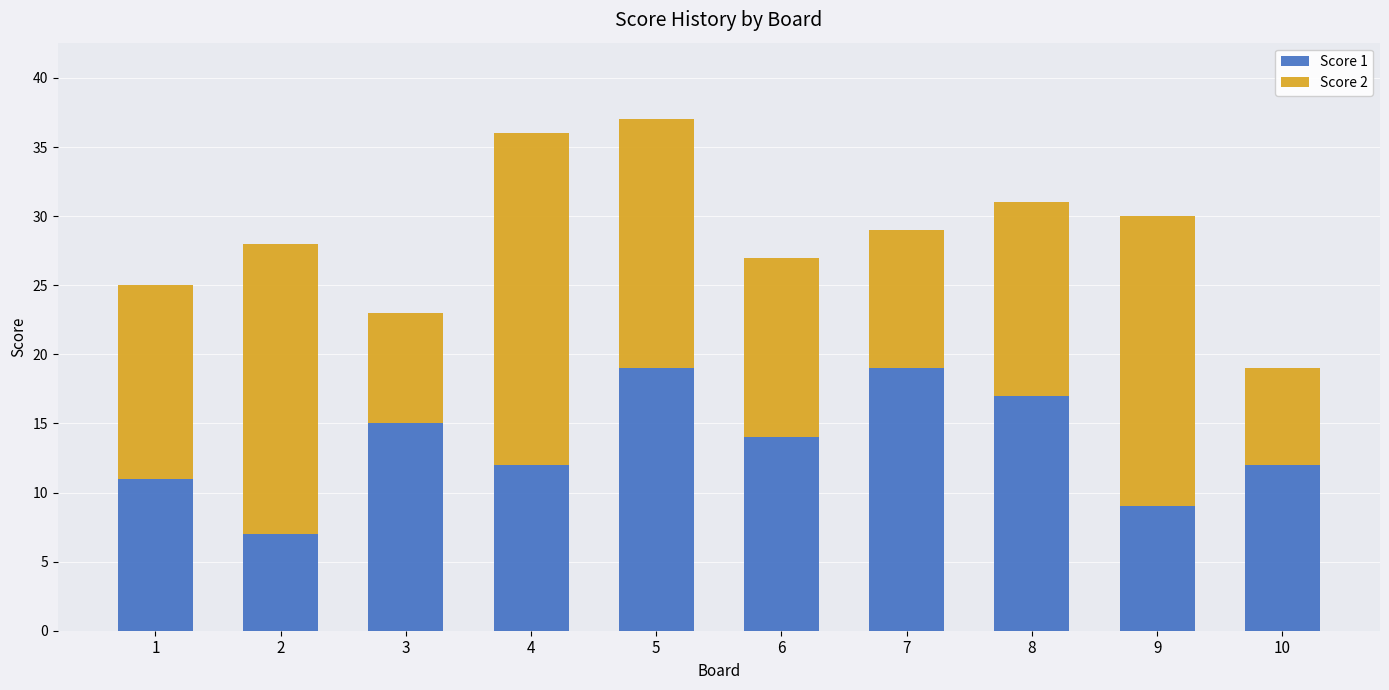

Reading left to right, transcribe the values for Score 1.

1=11	2=7	3=15	4=12	5=19	6=14	7=19	8=17	9=9	10=12